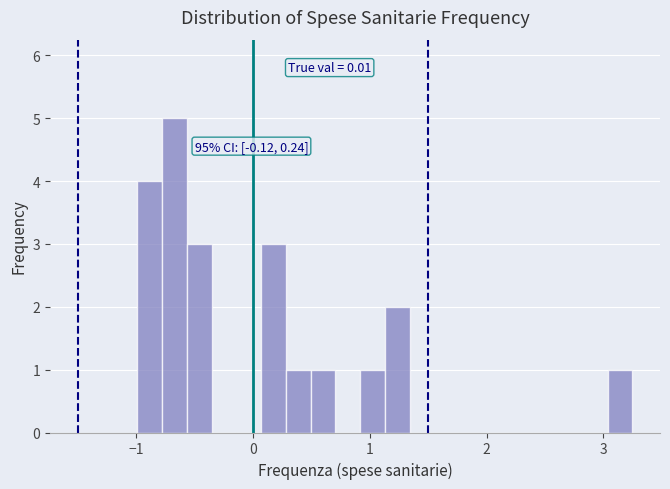

Read against the x-axis, roughly where is the centre of the tallest bar?

-0.7